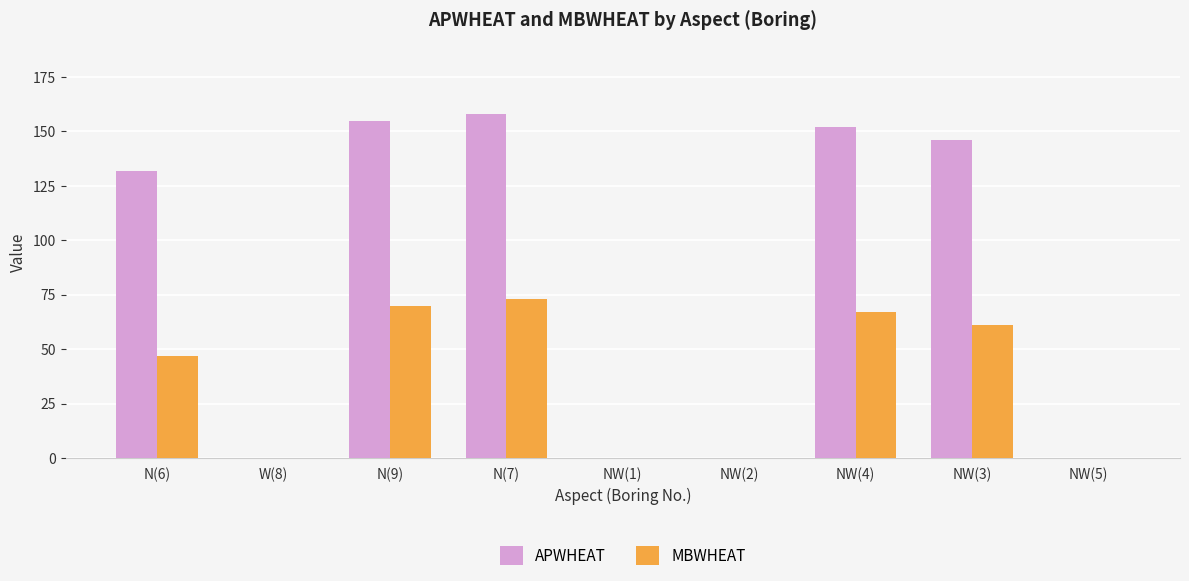

At which label is MBWHEAT closest to 36?

N(6)